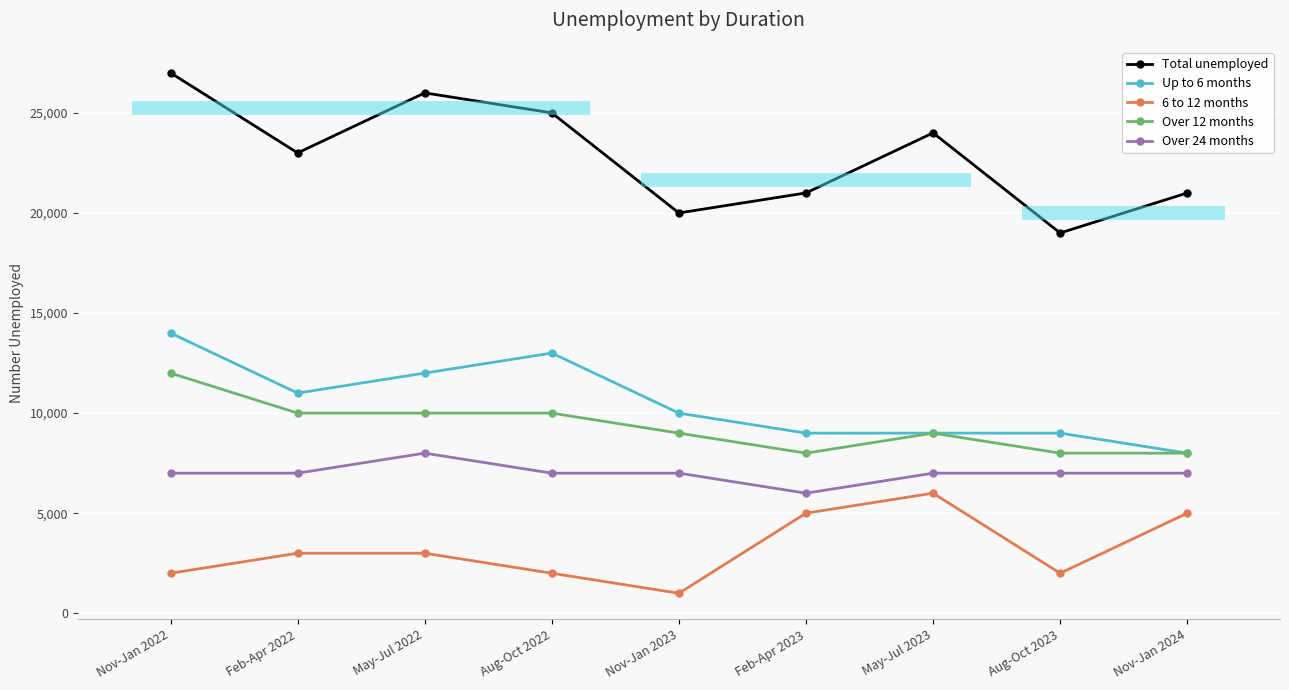

What is the difference between the Up to 6 months values at May-Jul 2022 and Aug-Oct 2023?

3000